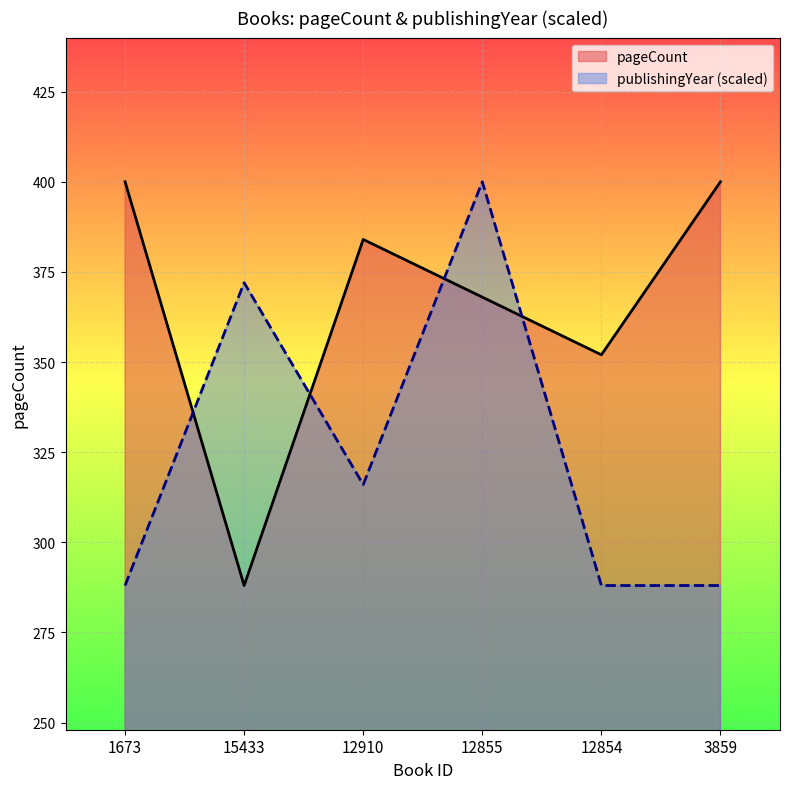

What is the label of the 5th point from the left?

12854